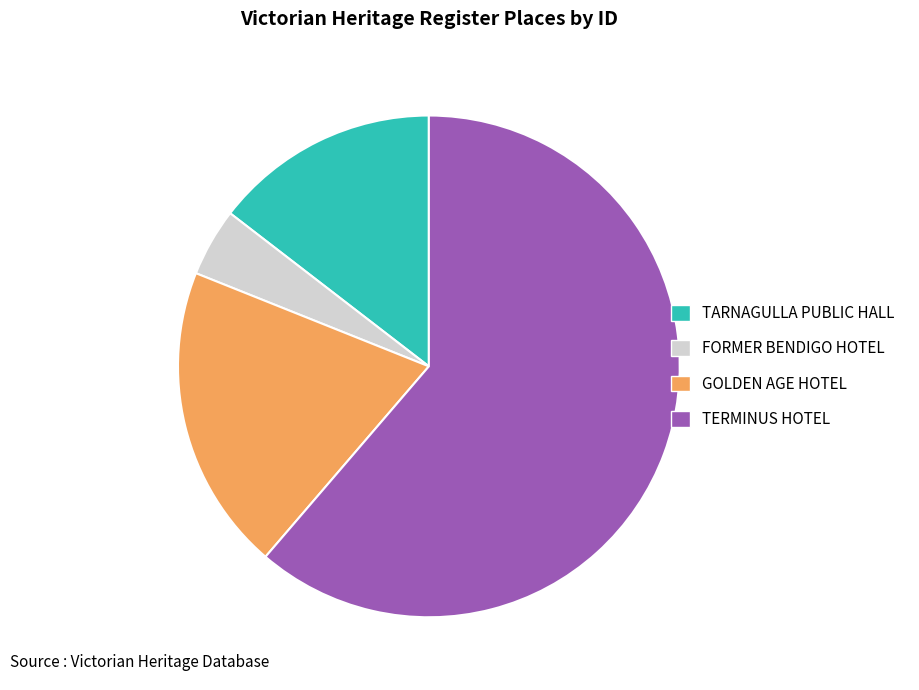

Is there any slice that represents more than half of the pie?

Yes